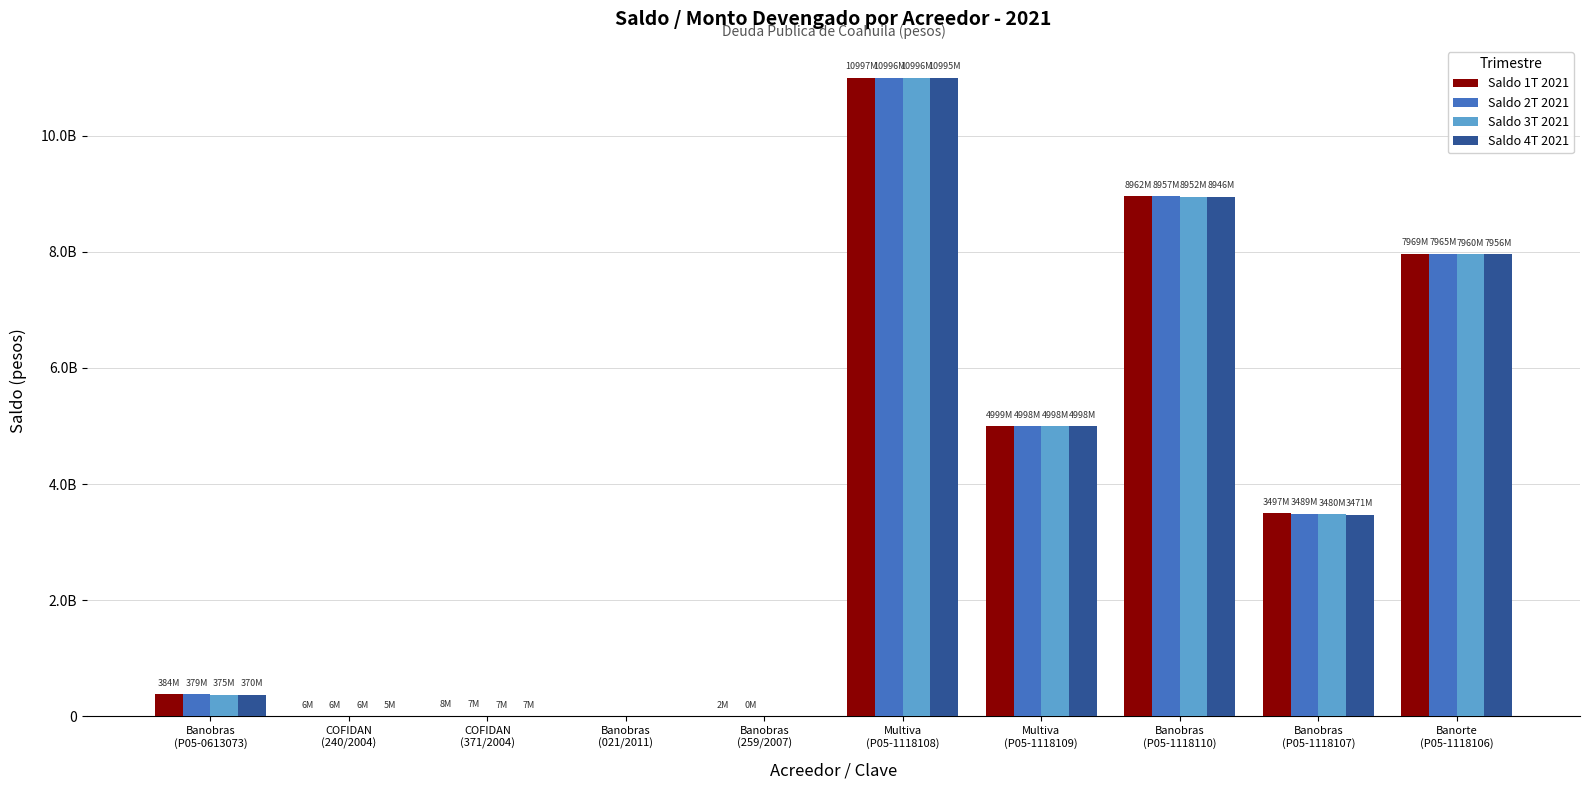

What are all the series names shown in the legend?

Saldo 1T 2021, Saldo 2T 2021, Saldo 3T 2021, Saldo 4T 2021